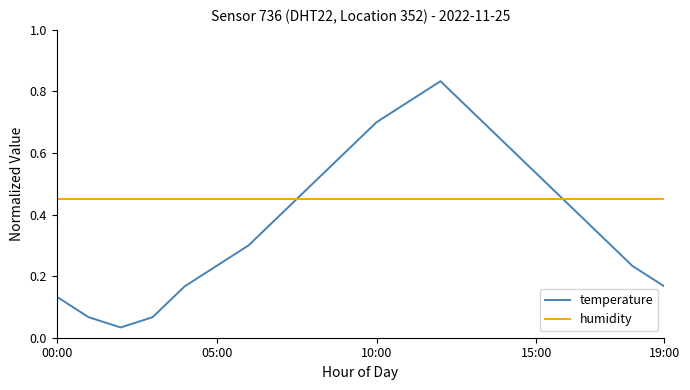

List the series in order of their overall mean, highest first.

humidity, temperature